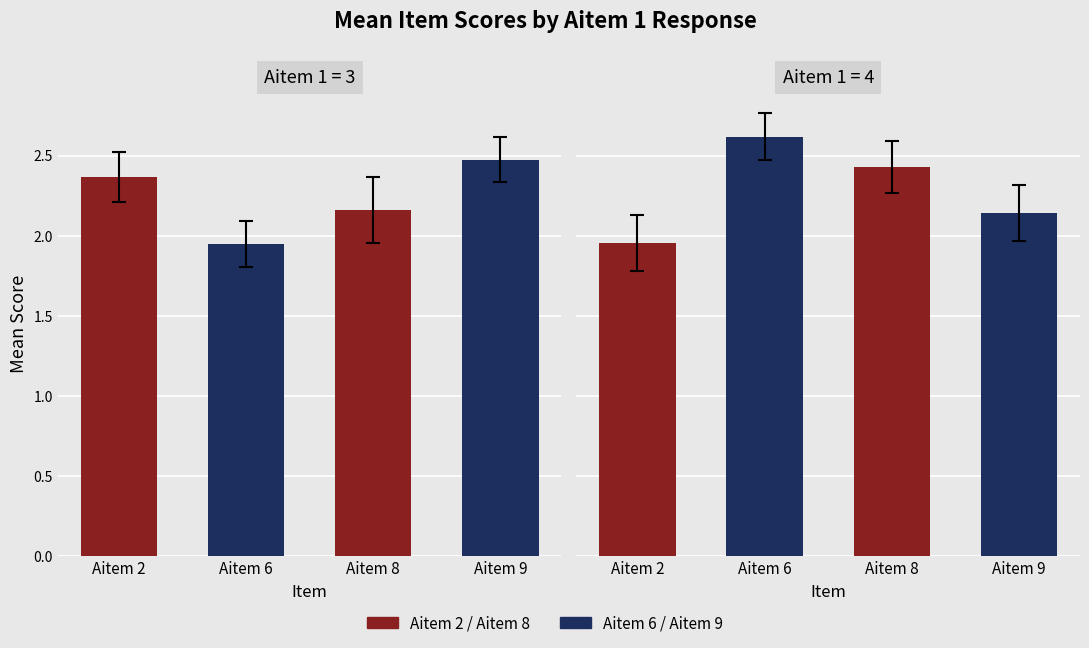

Are the bars horizontal?

No